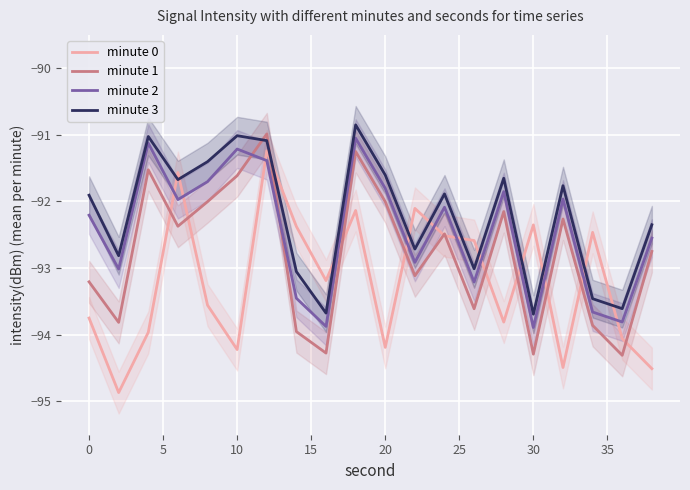

Which series has the largest total across all categories?

minute 3